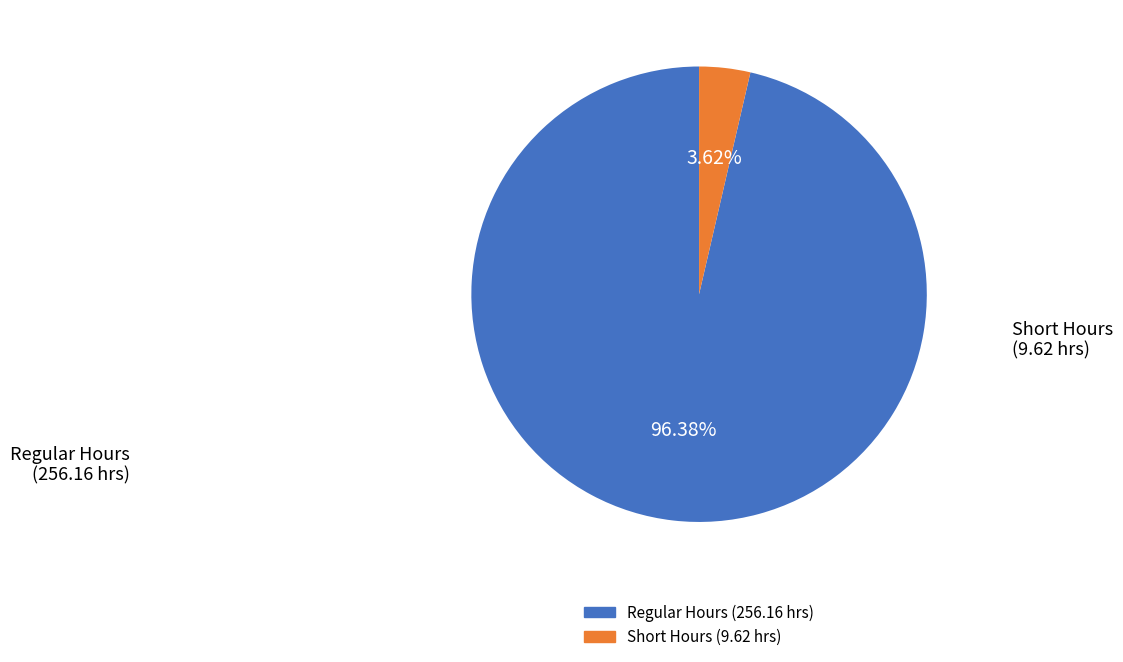

Is there a majority slice in this chart?

Yes